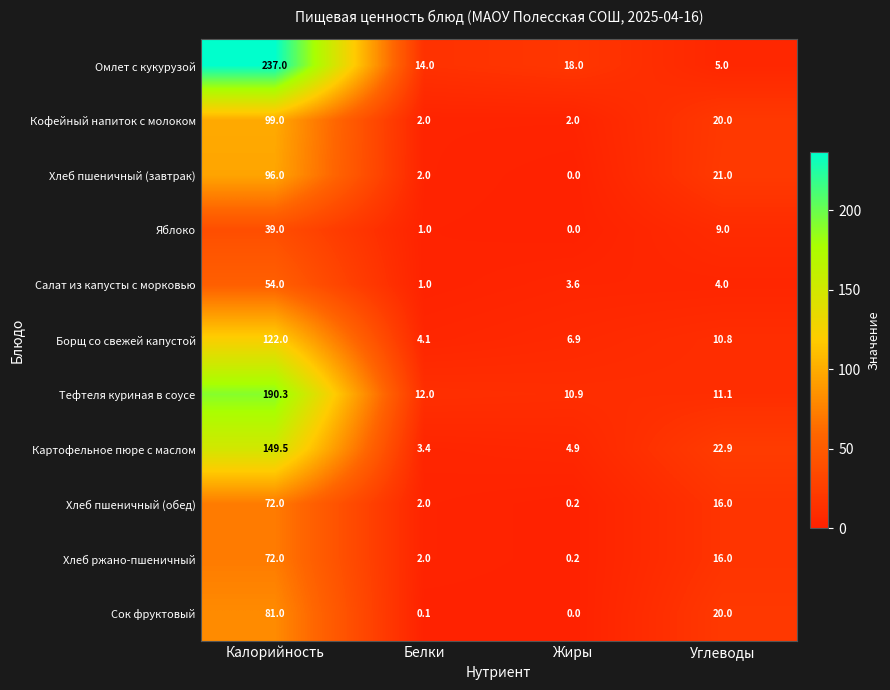

The value of Яблоко at Калорийность is 39.0. True or false?

True